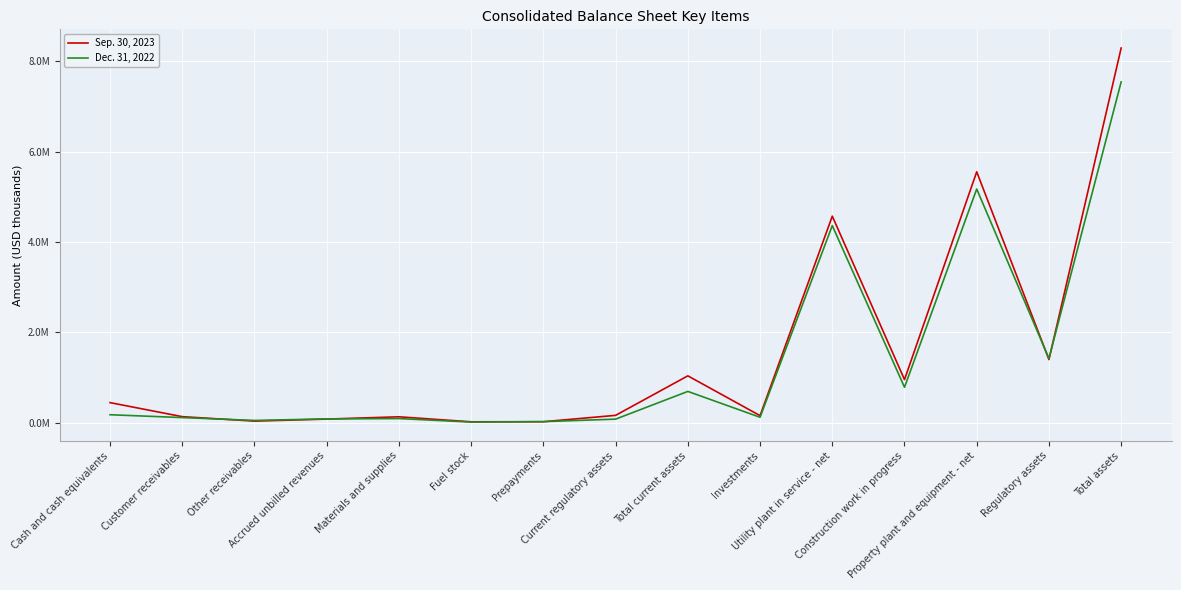

What are all the series names shown in the legend?

Sep. 30, 2023, Dec. 31, 2022